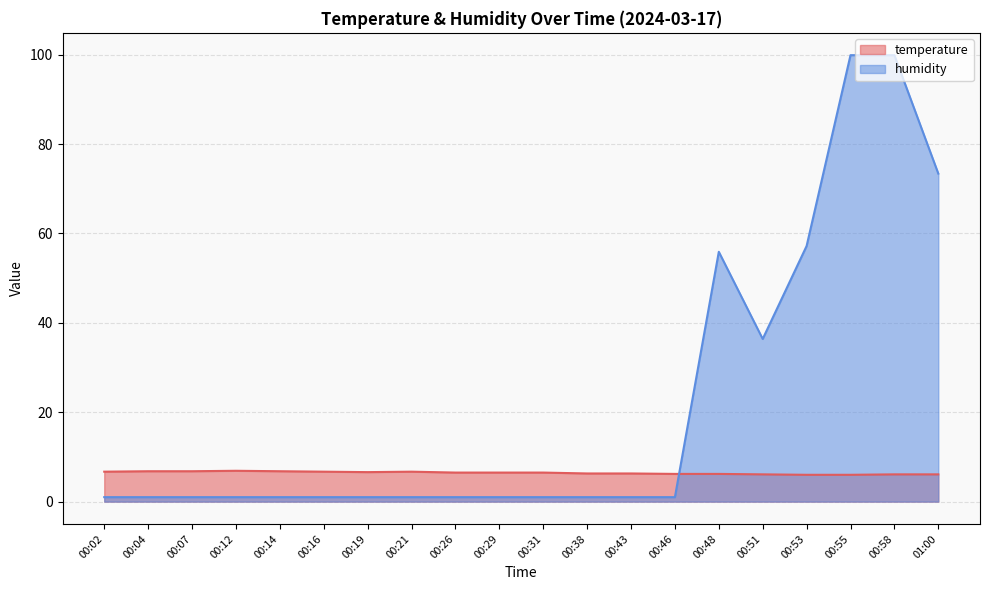

At how many categories does at least one series exceed 1?

20